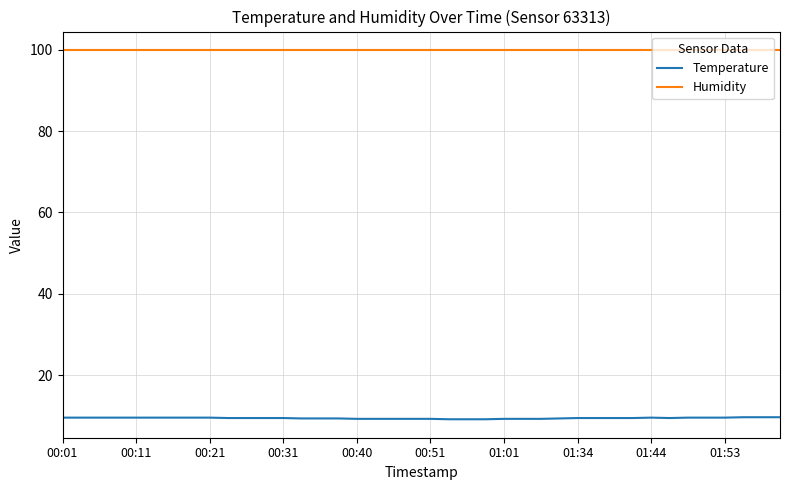

Which series has the largest total across all categories?

Humidity